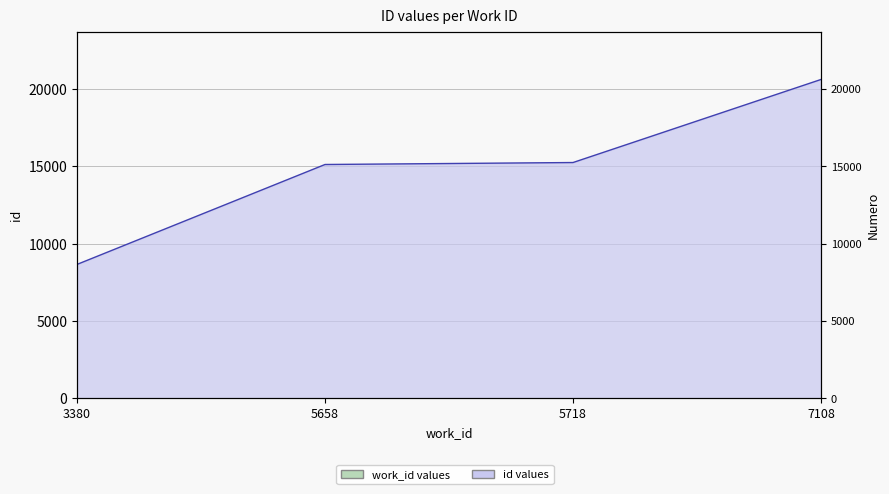

Which label corresponds to the largest value in the chart?

7108